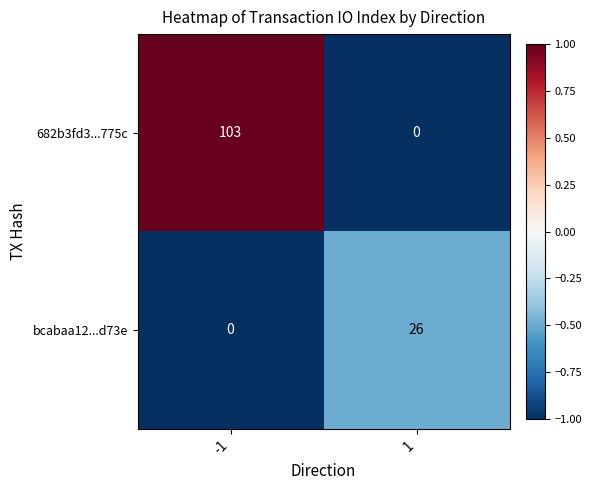

Is it true that 682b3fd3...775c equals -61 at 1?

False